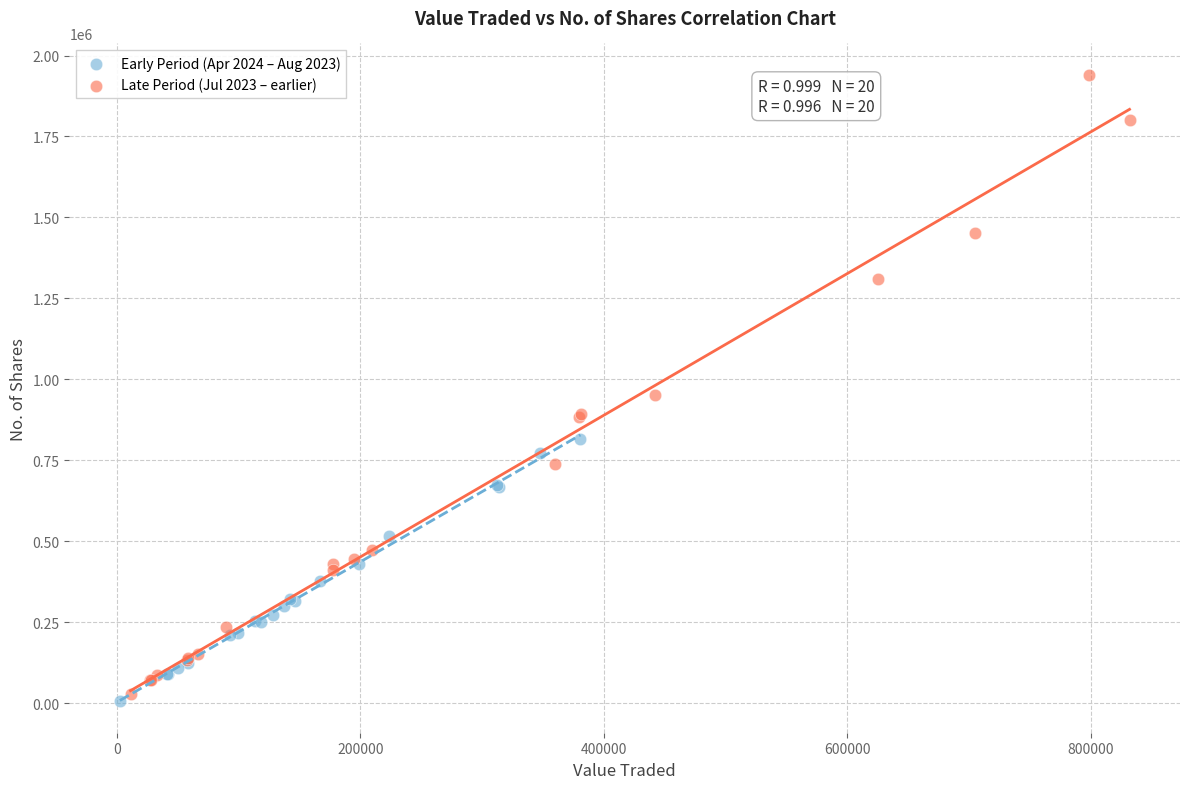

Which series reaches the maximum Y coordinate?

Late Period (Jul 2023 – earlier)